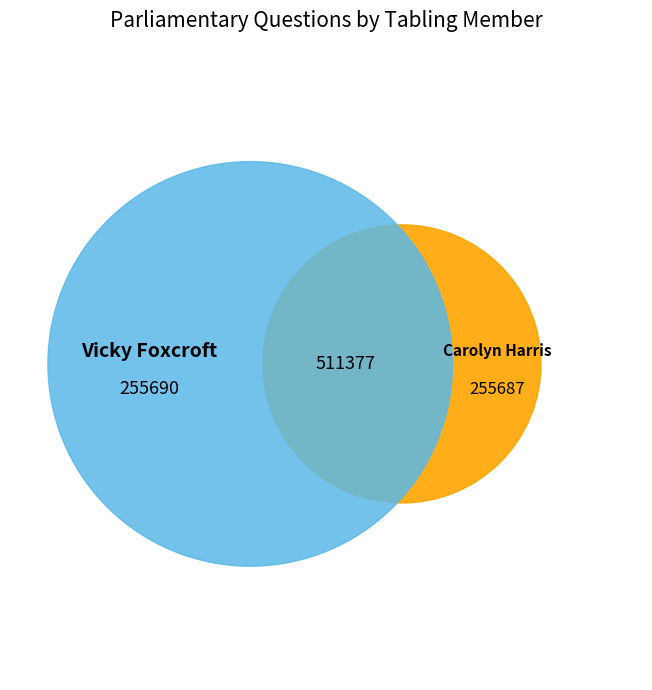

Rank the categories by value from lowest to highest.

Carolyn Harris, Vicky Foxcroft